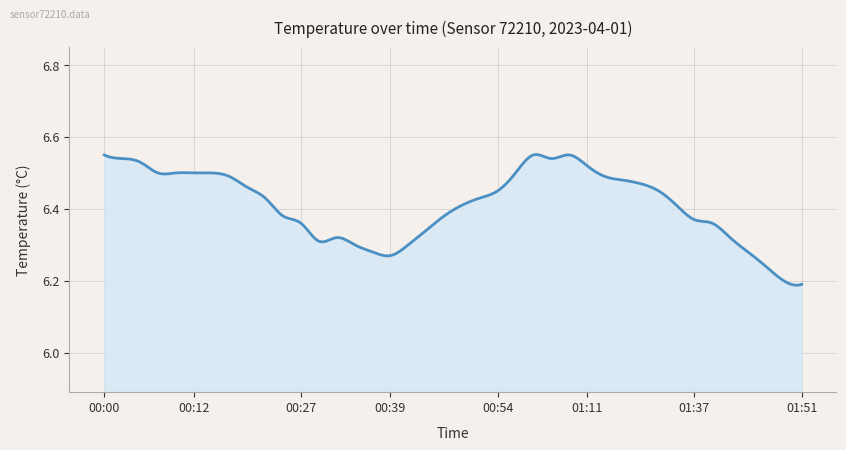

Is this an area chart (filled region under the line)?

Yes